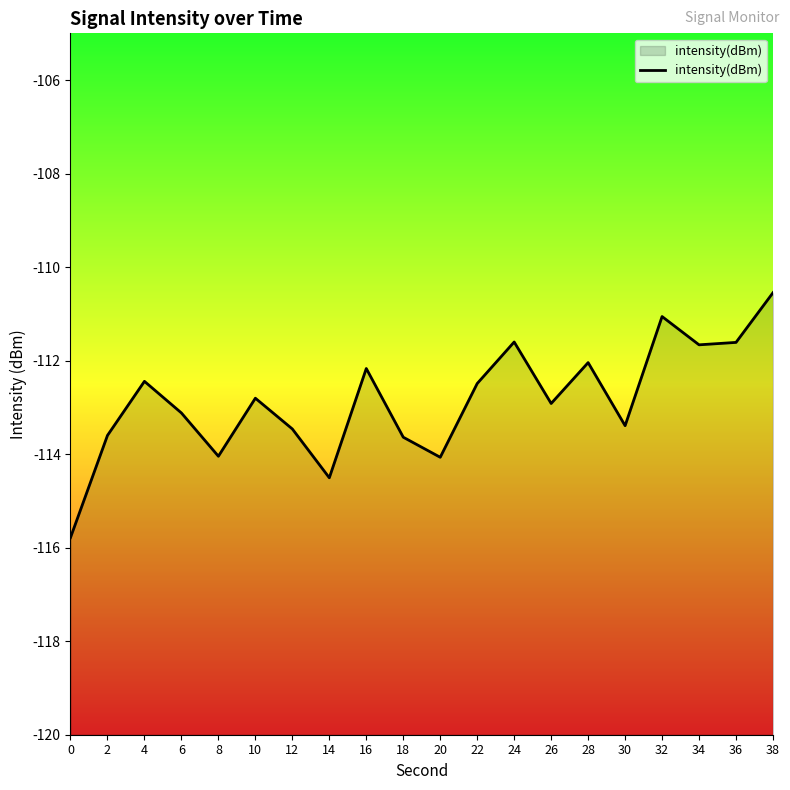

Reading right to left, transcribe all the data shown in this chart.

38=-110.5	36=-111.6	34=-111.7	32=-111.1	30=-113.4	28=-112.0	26=-112.9	24=-111.6	22=-112.5	20=-114.1	18=-113.6	16=-112.2	14=-114.5	12=-113.5	10=-112.8	8=-114.0	6=-113.1	4=-112.4	2=-113.6	0=-115.8